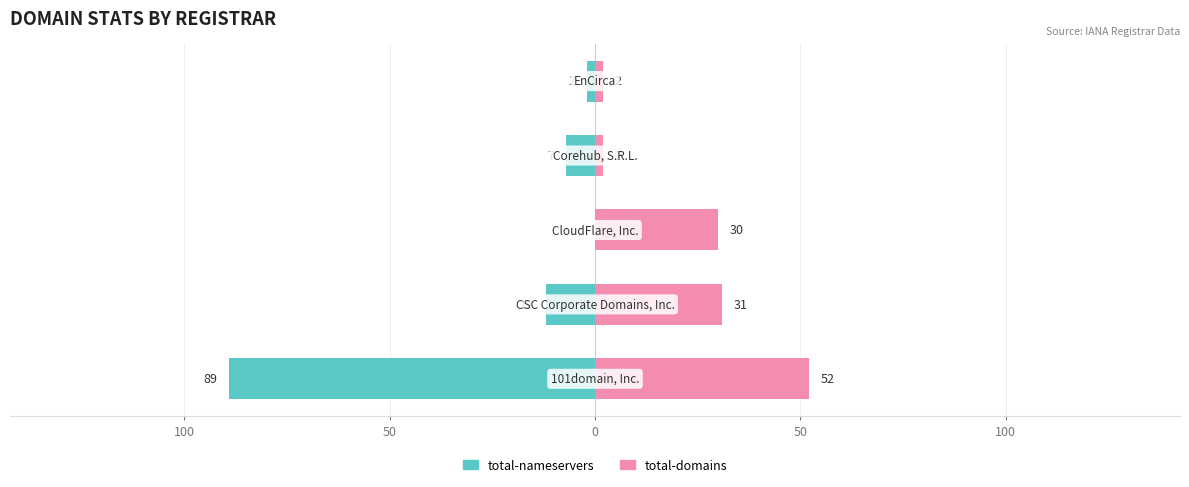

Are the bars horizontal?

Yes